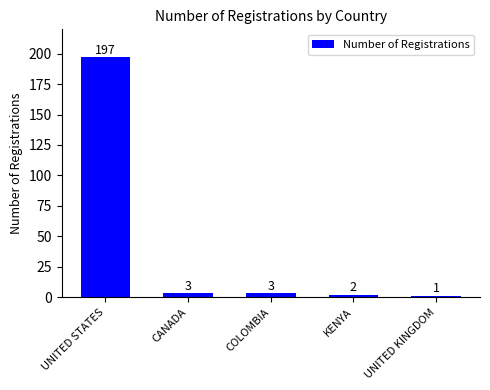

Reading left to right, transcribe all the data shown in this chart.

197	3	3	2	1